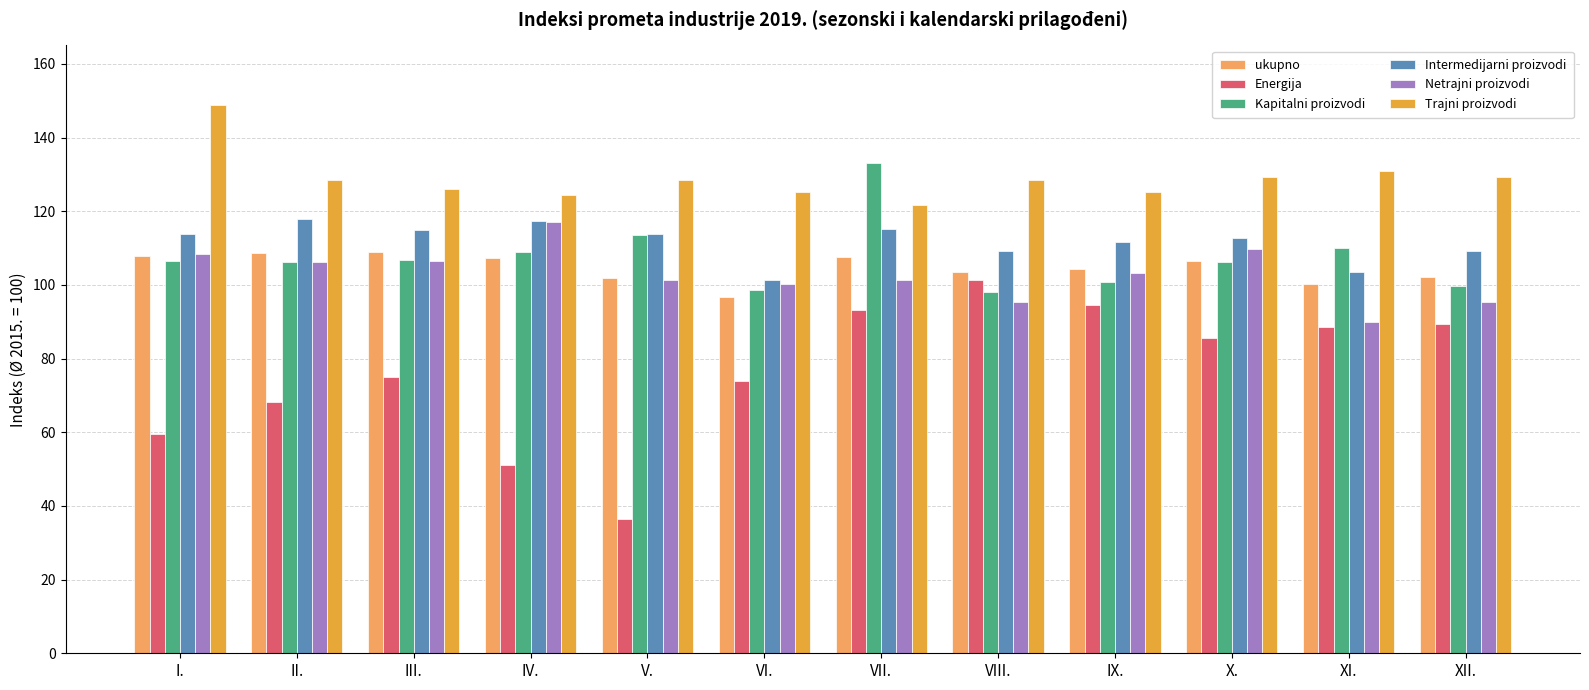

At which label is Kapitalni proizvodi closest to 115?

V.